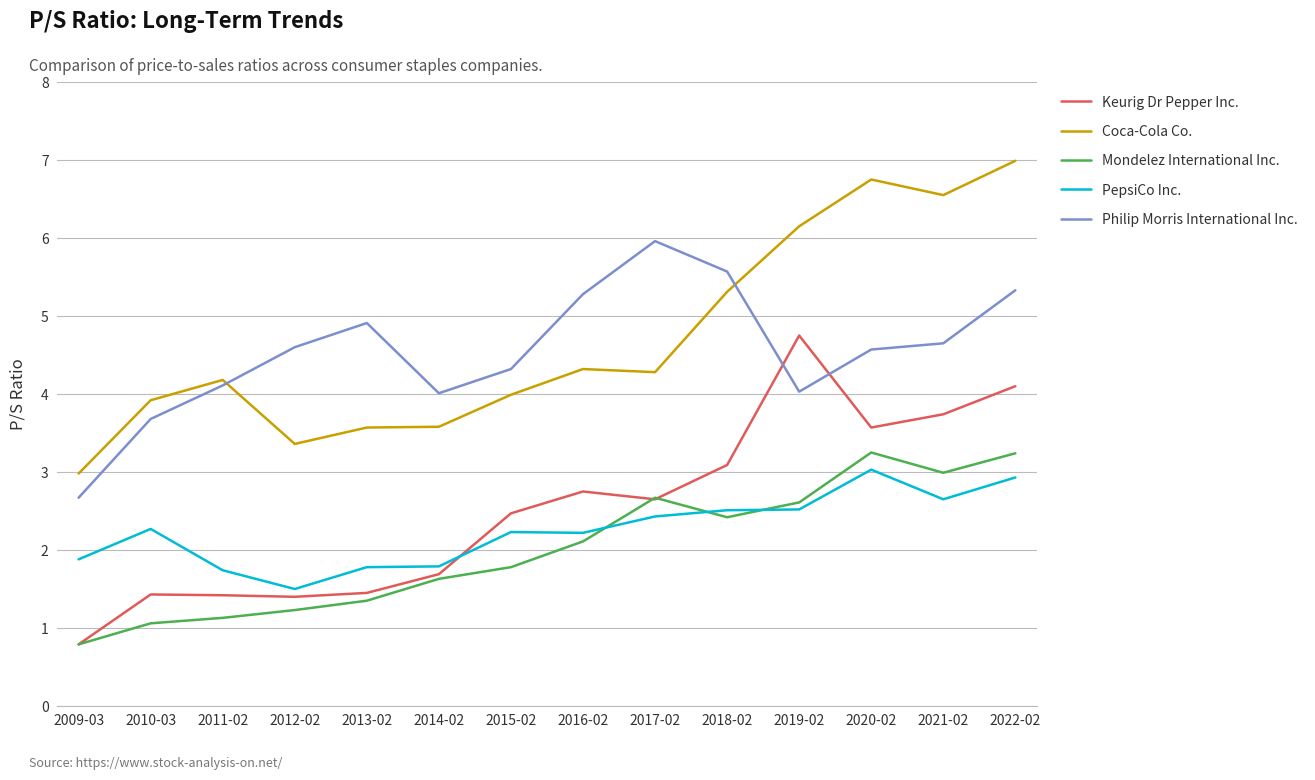

Between 2014-02 and 2016-02, which series saw the biggest shift?

Philip Morris International Inc.